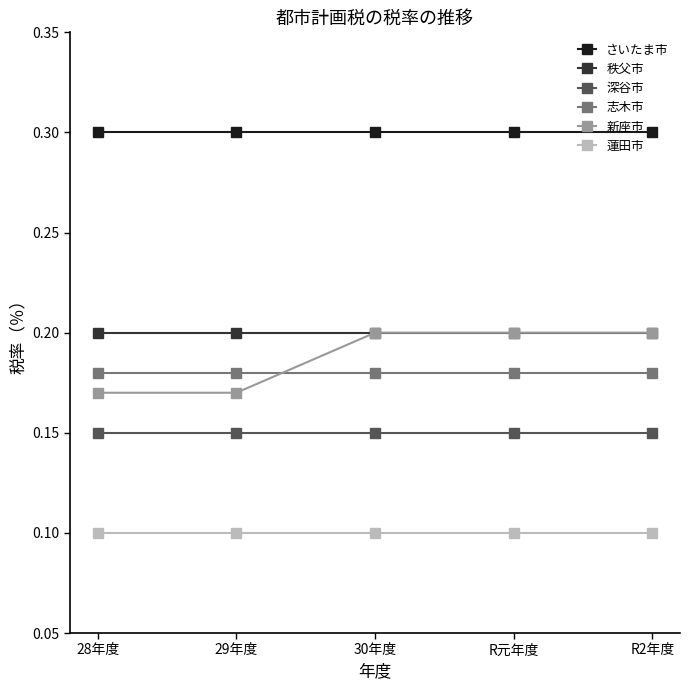

Between 28年度 and R2年度, which series saw the biggest shift?

新座市